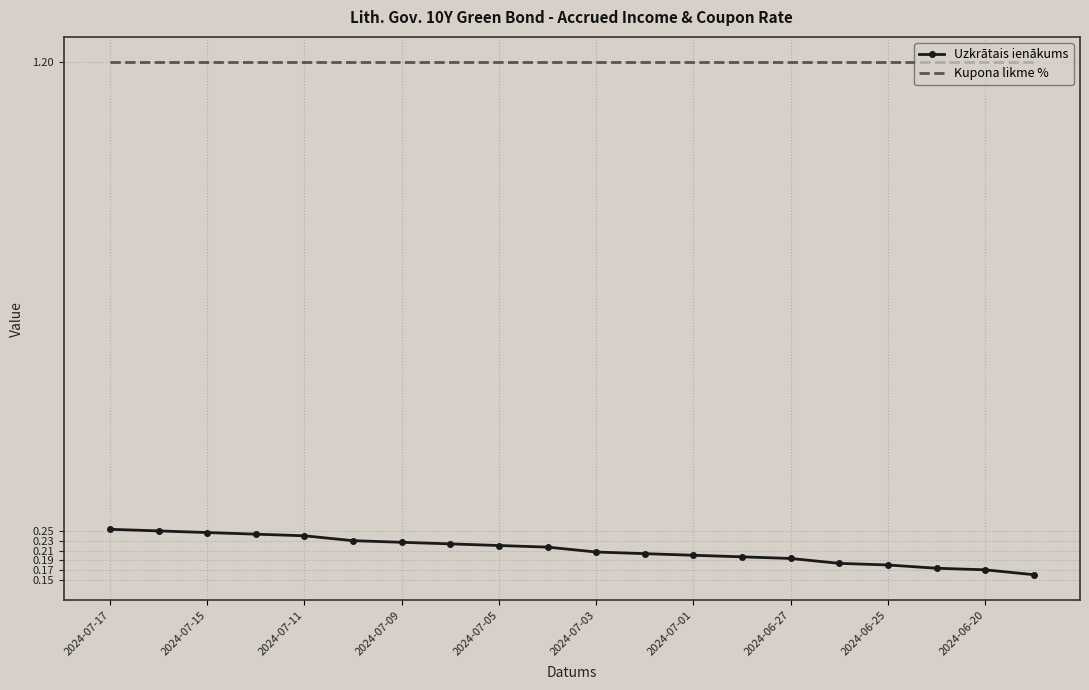

Rank the series by their maximum value, from highest to lowest.

Kupona likme %, Uzkrātais ienākums